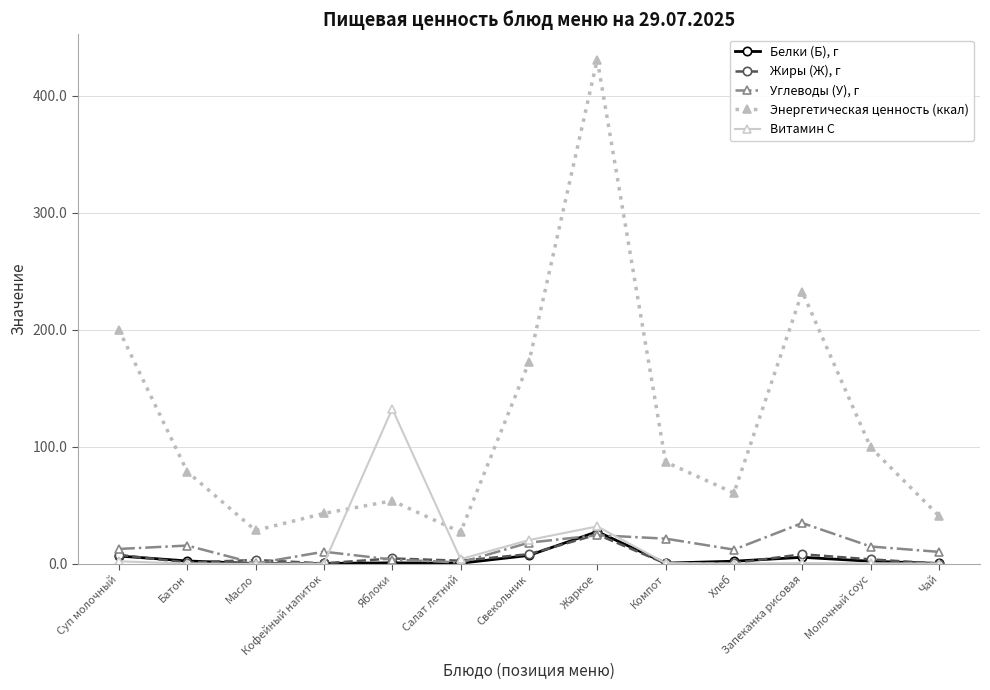

What are all the series names shown in the legend?

Белки (Б), г, Жиры (Ж), г, Углеводы (У), г, Энергетическая ценность (ккал), Витамин С